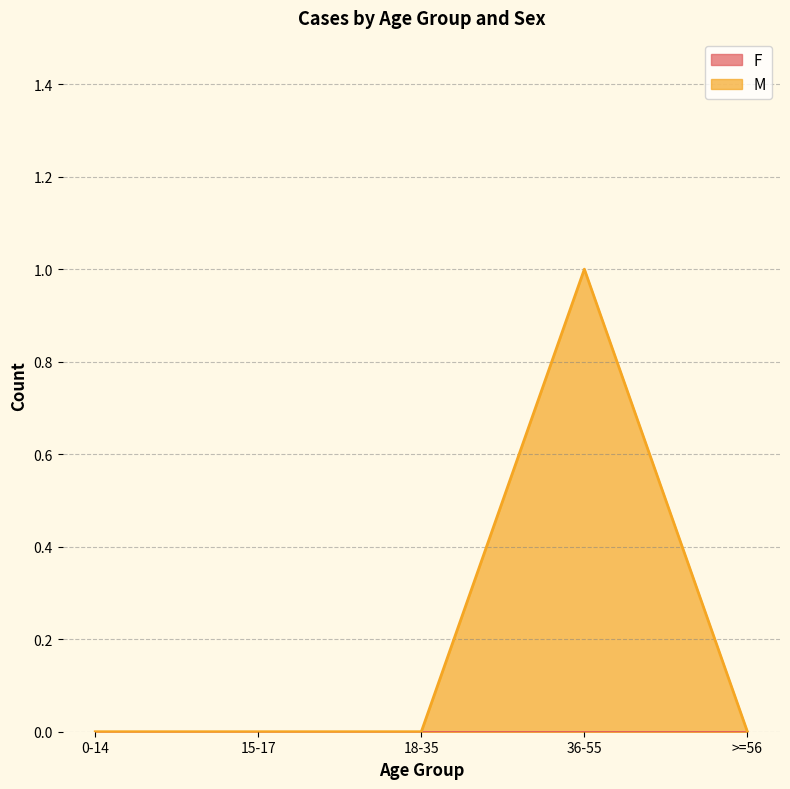

At which category does the data reach its first local peak?

36-55